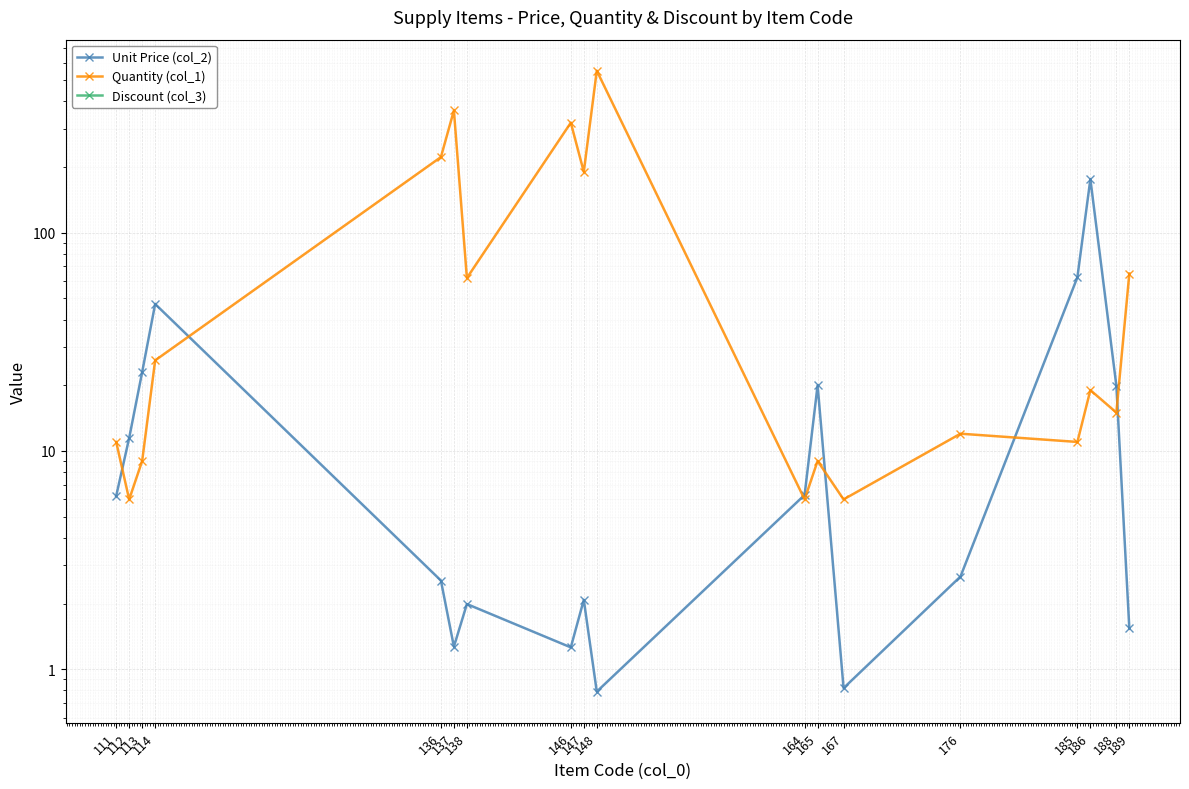

Where is the first local minimum for Quantity (col_1)?

112